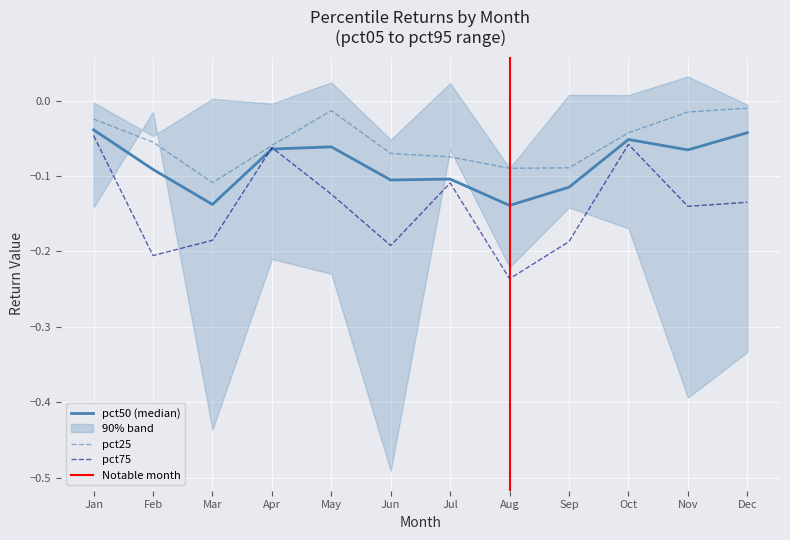

The pct75 series shows -0.1 at Apr. True or false?

True